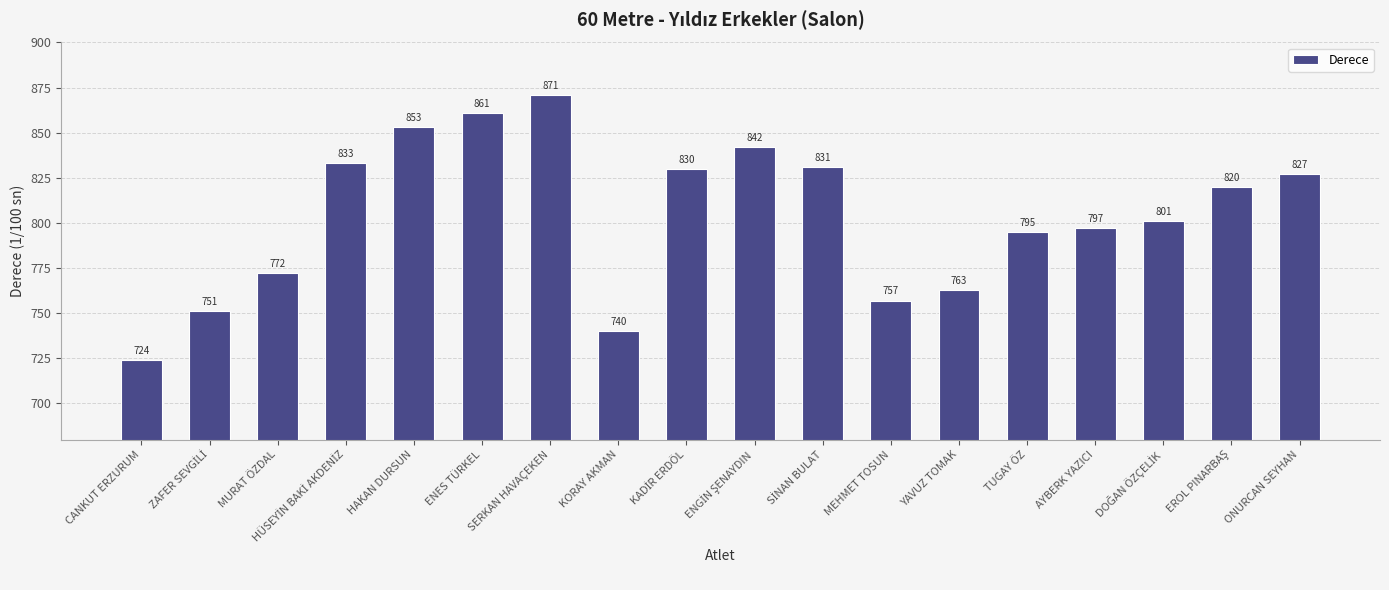

What is the value of the 17th bar from the left?

820